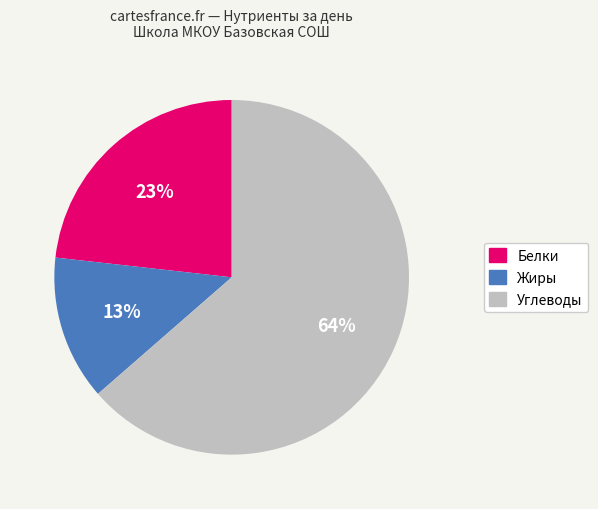

How many segments does this pie chart have?

3